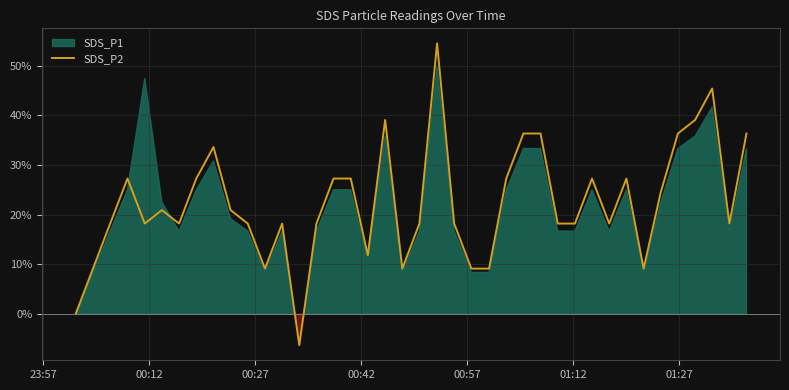

What is the minimum value shown in the chart?

-6.4